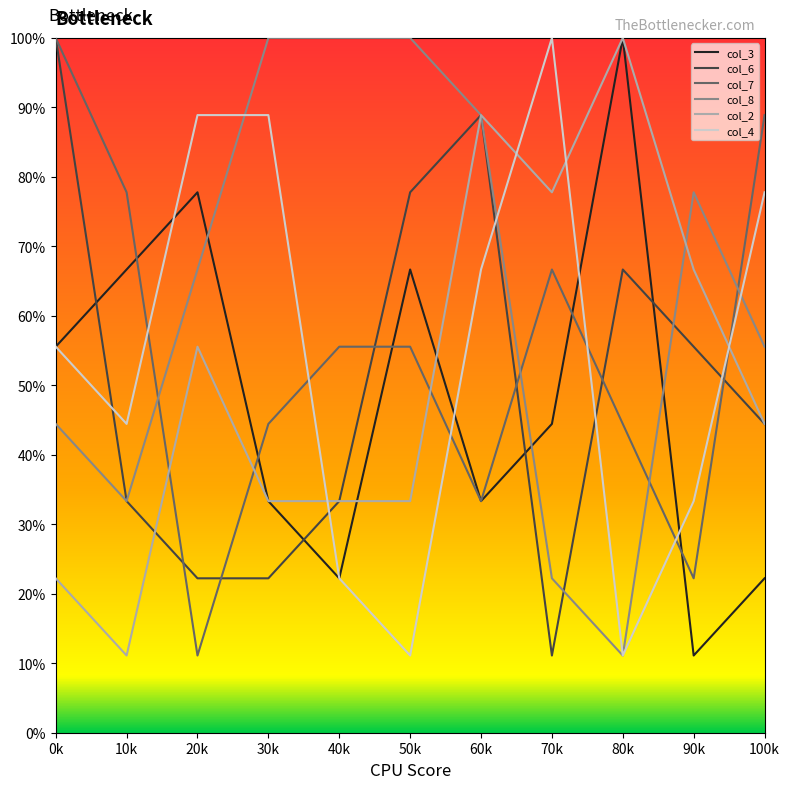

Reading left to right, what are all the values shown in this chart?

col_3: 0k=55.6	10k=66.7	20k=77.8	30k=33.3	40k=22.2	50k=66.7	60k=33.3	70k=44.4	80k=100.0	90k=11.1	100k=22.2
col_6: 0k=100.0	10k=33.3	20k=22.2	30k=22.2	40k=33.3	50k=77.8	60k=88.9	70k=11.1	80k=66.7	90k=55.6	100k=44.4
col_7: 0k=100.0	10k=77.8	20k=11.1	30k=44.4	40k=55.6	50k=55.6	60k=33.3	70k=66.7	80k=44.4	90k=22.2	100k=88.9
col_8: 0k=44.4	10k=33.3	20k=66.7	30k=100.0	40k=100.0	50k=100.0	60k=88.9	70k=22.2	80k=11.1	90k=77.8	100k=55.6
col_2: 0k=22.2	10k=11.1	20k=55.6	30k=33.3	40k=33.3	50k=33.3	60k=88.9	70k=77.8	80k=100.0	90k=66.7	100k=44.4
col_4: 0k=55.6	10k=44.4	20k=88.9	30k=88.9	40k=22.2	50k=11.1	60k=66.7	70k=100.0	80k=11.1	90k=33.3	100k=77.8